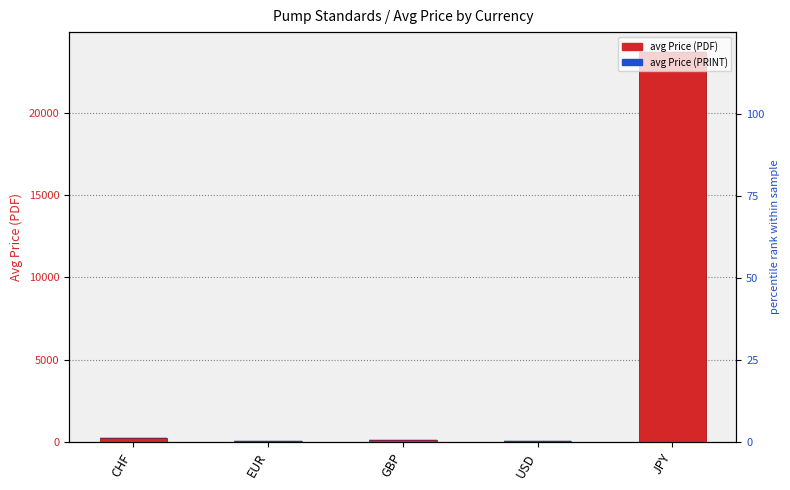

Reading right to left, list all the values displayed in this chart.

avg Price (PDF): JPY=23720.0	USD=63.0	GBP=112.0	EUR=88.4	CHF=221.0
avg Price (PRINT): JPY=8.0	USD=8.0	GBP=8.0	EUR=8.0	CHF=8.0